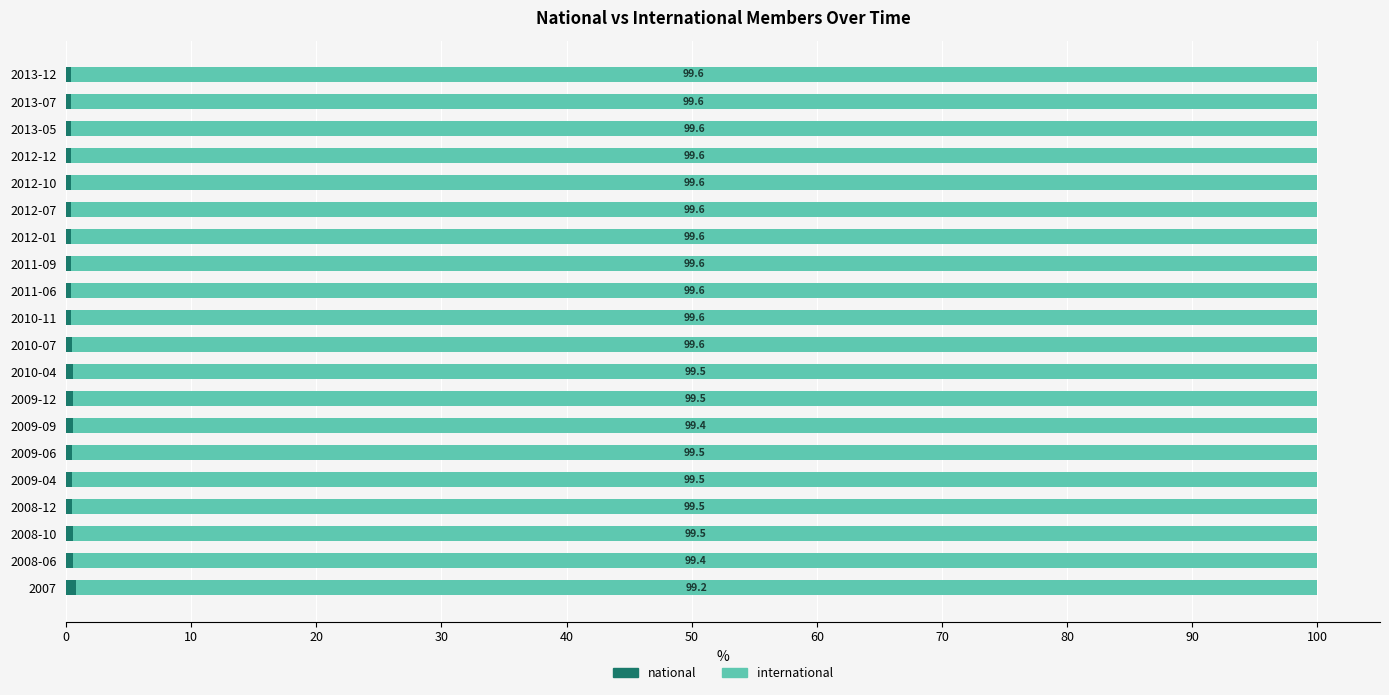

What is the total value across all series at 2012-01?

100.0